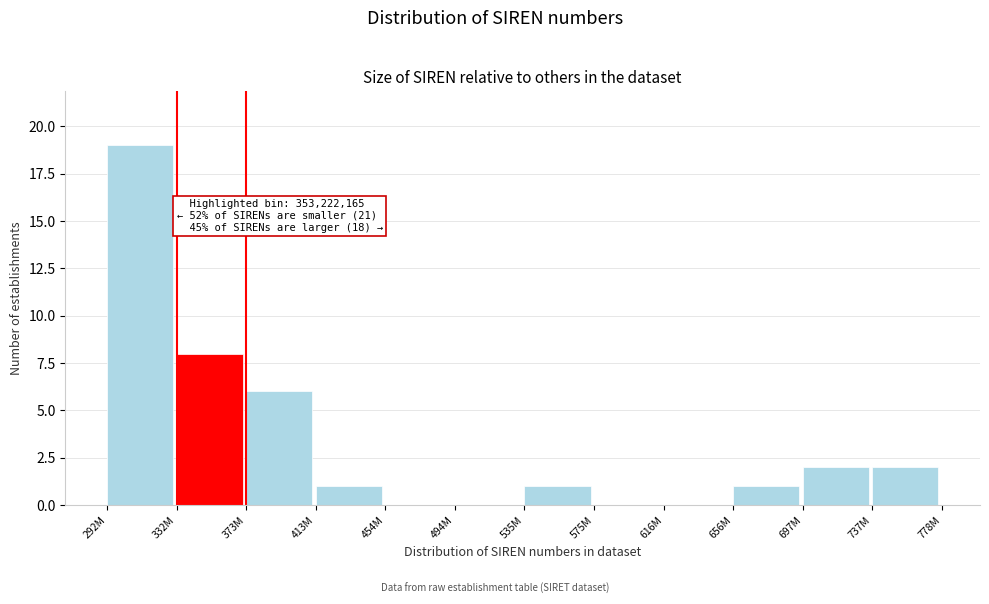

Reading left to right, what are all the values shown in this chart?

292M=19	332M=8	373M=6	413M=1	454M=0	494M=0	535M=1	575M=0	616M=0	656M=1	697M=2	737M=2